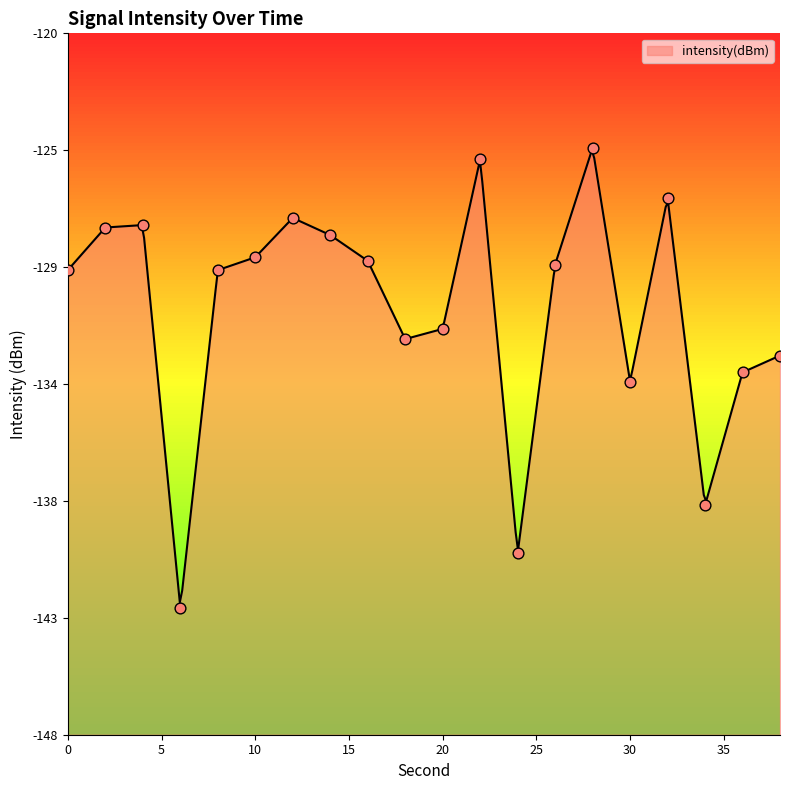

What is the change in value from 8 to 34?

-9.2